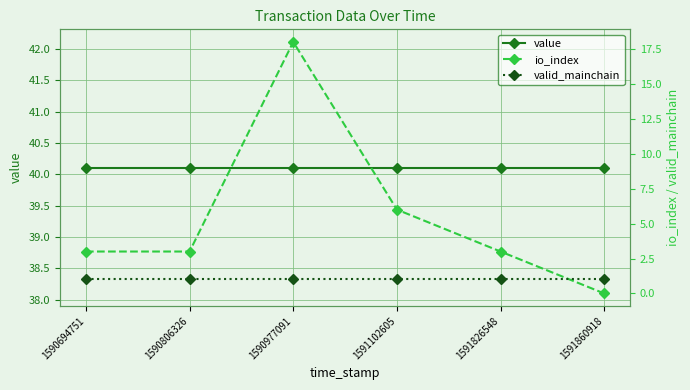

Which series has the widest spread of values?

io_index